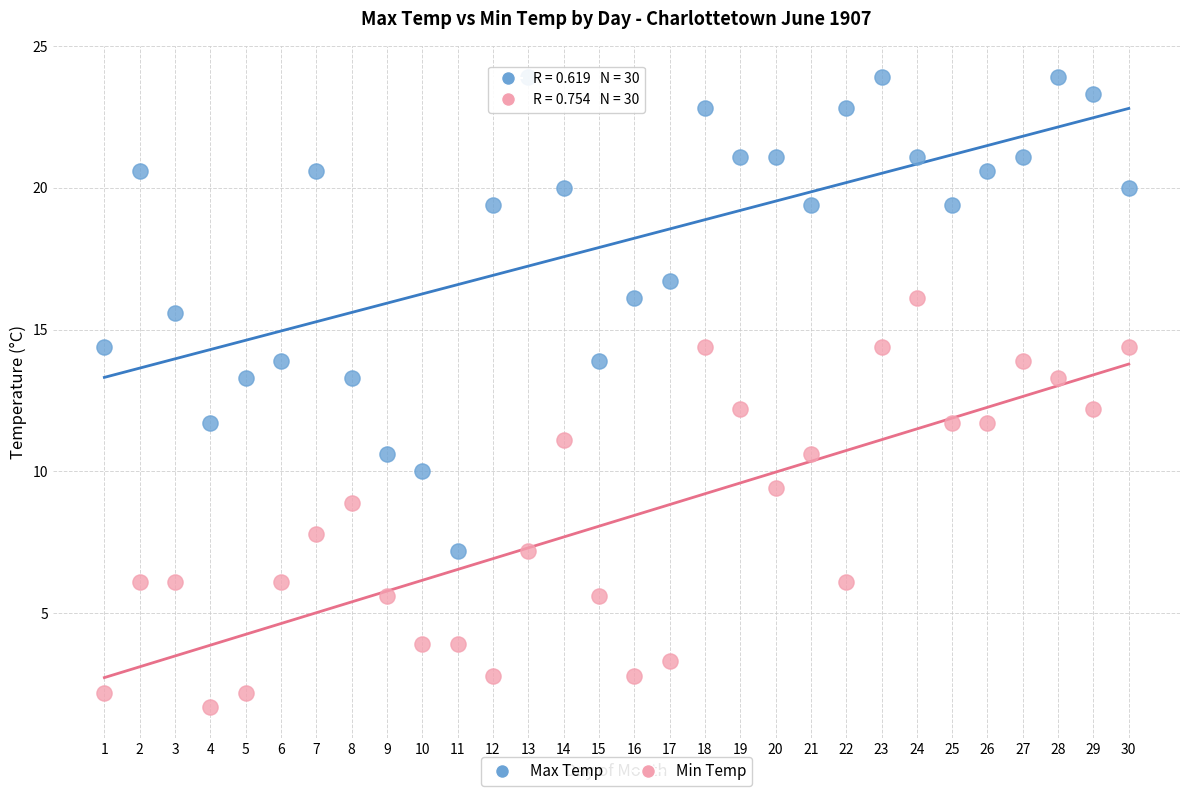

Which series has the largest Y range (max minus min)?

Max Temp